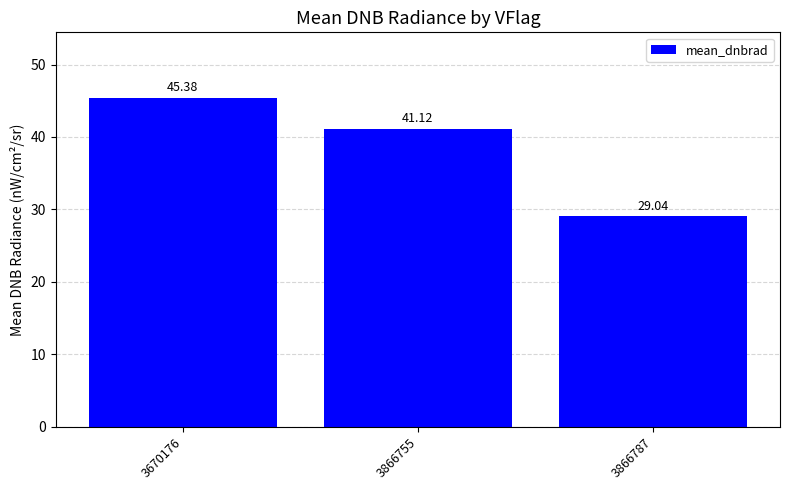

What is the difference between the values at 3866787 and 3670176?

16.3